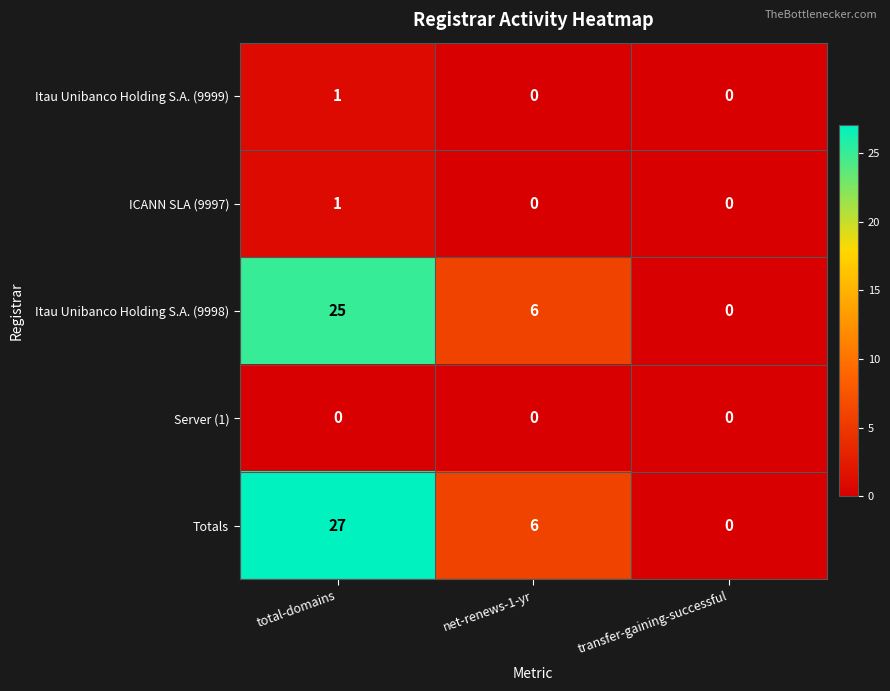

Reading right to left, what are all the values shown in this chart?

Itau Unibanco Holding S.A. (9999): transfer-gaining-successful=0	net-renews-1-yr=0	total-domains=1
ICANN SLA (9997): transfer-gaining-successful=0	net-renews-1-yr=0	total-domains=1
Itau Unibanco Holding S.A. (9998): transfer-gaining-successful=0	net-renews-1-yr=6	total-domains=25
Server (1): transfer-gaining-successful=0	net-renews-1-yr=0	total-domains=0
Totals: transfer-gaining-successful=0	net-renews-1-yr=6	total-domains=27